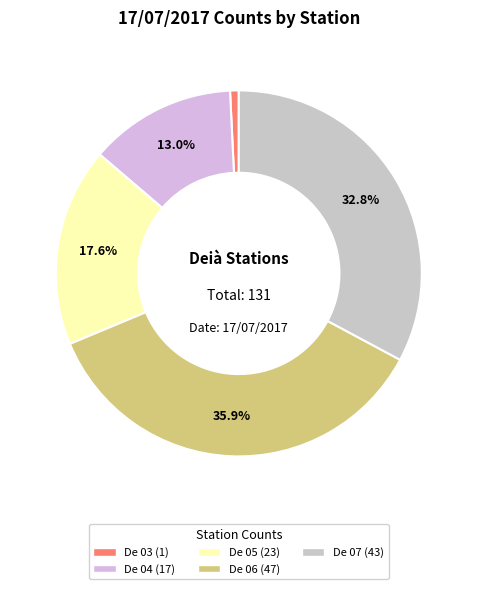

To the nearest percent, what is the difference between the largest and smallest slice percentages?

35%